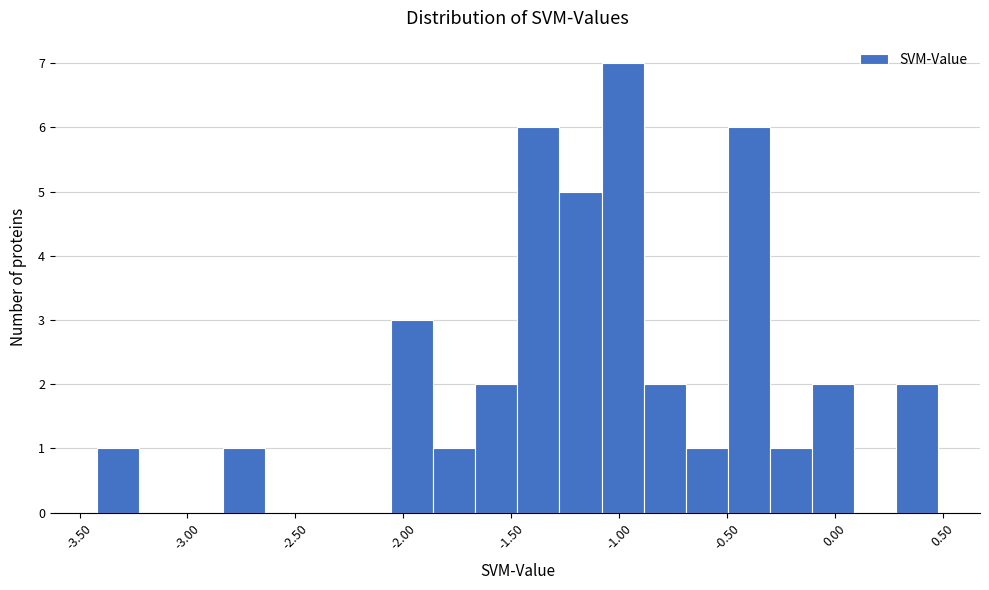

Around what value on the x-axis is the tallest bar? Give the approximate position of its centre, as read against the axis.

-1.00